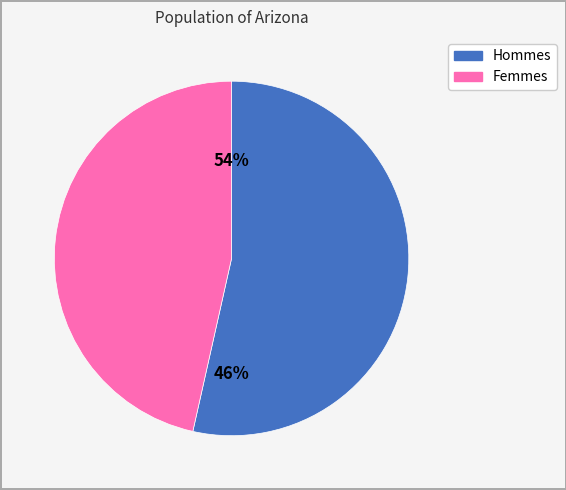

Is it true that Men is 39% of the pie?

False